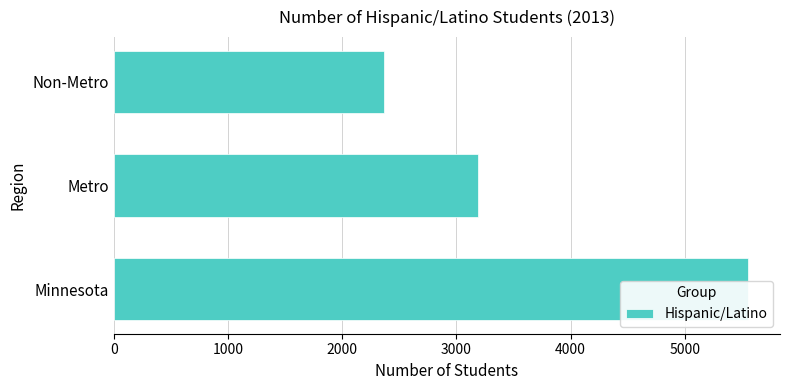

The chart shows a value of 5408 at 1000. True or false?

False